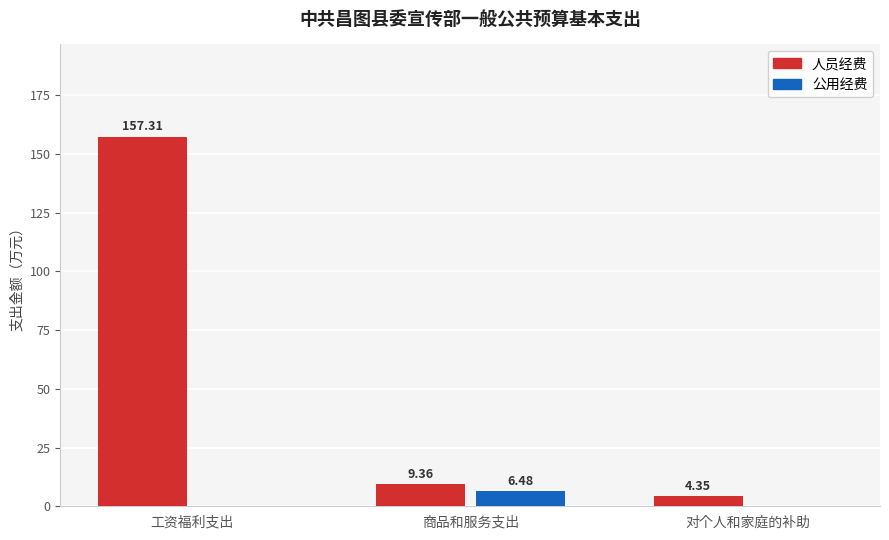

At which category does the chart reach its peak across all series?

工资福利支出